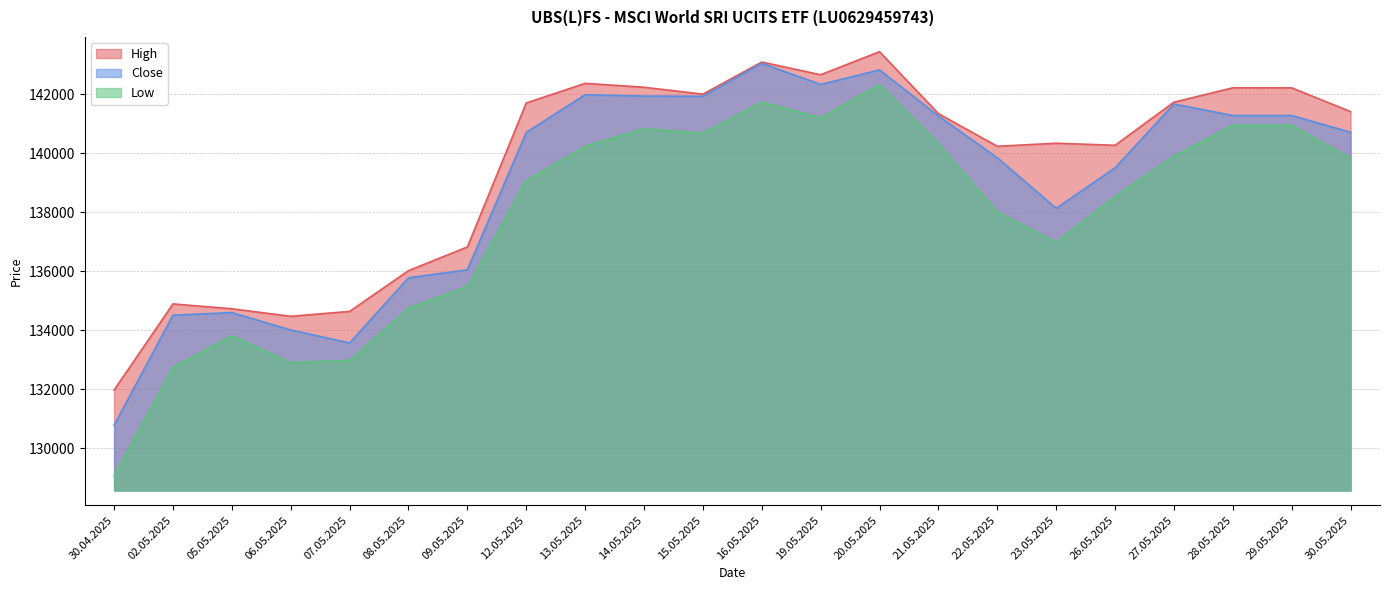

What is the difference between the highest and lowest values at 30.05.2025?

1579